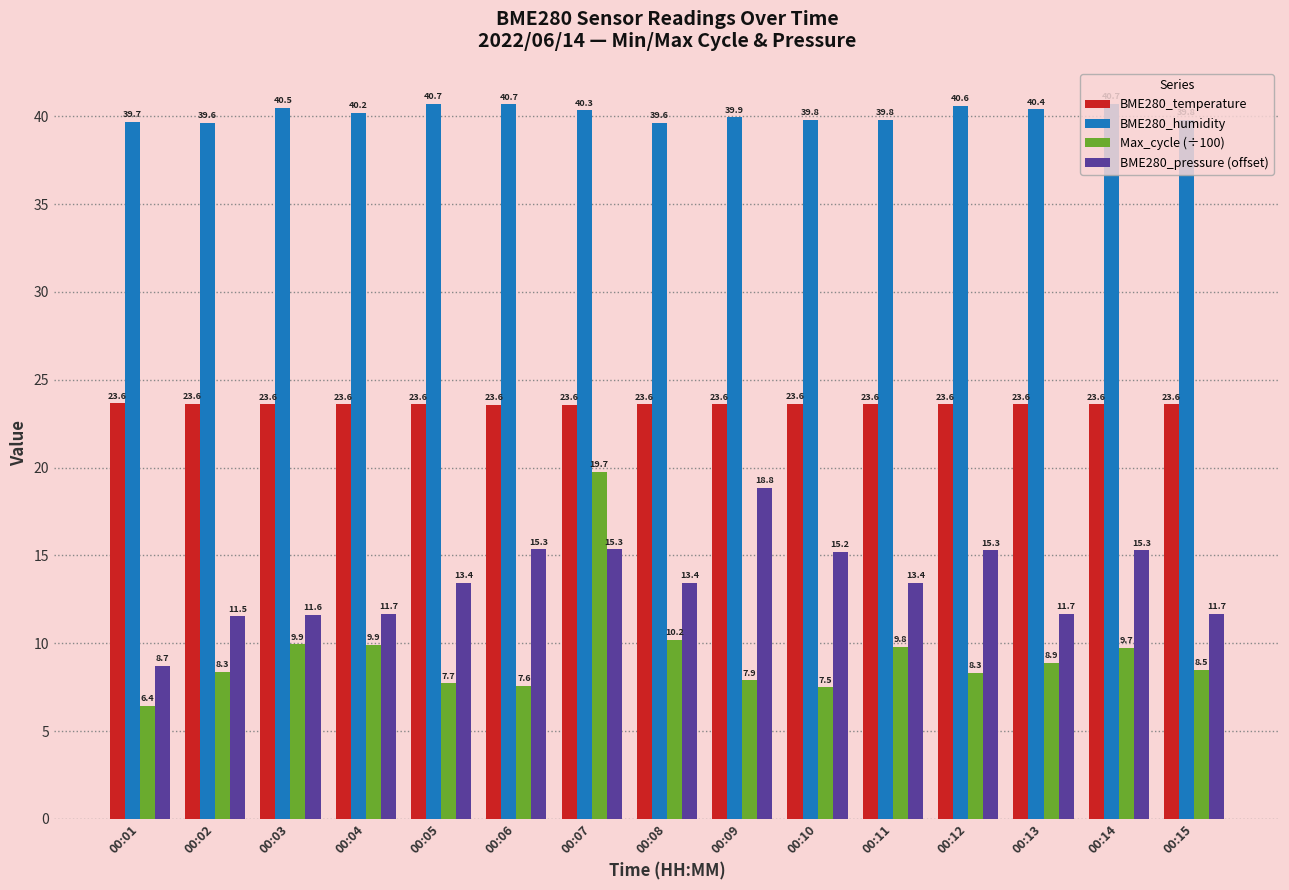

What is the value of the BME280_pressure (offset) bar at the 4th from the left?

11.7